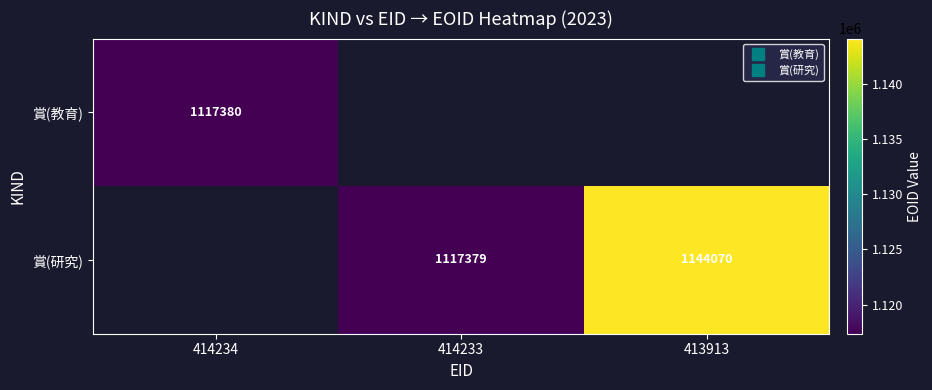

How many distinct data groups are displayed?

2